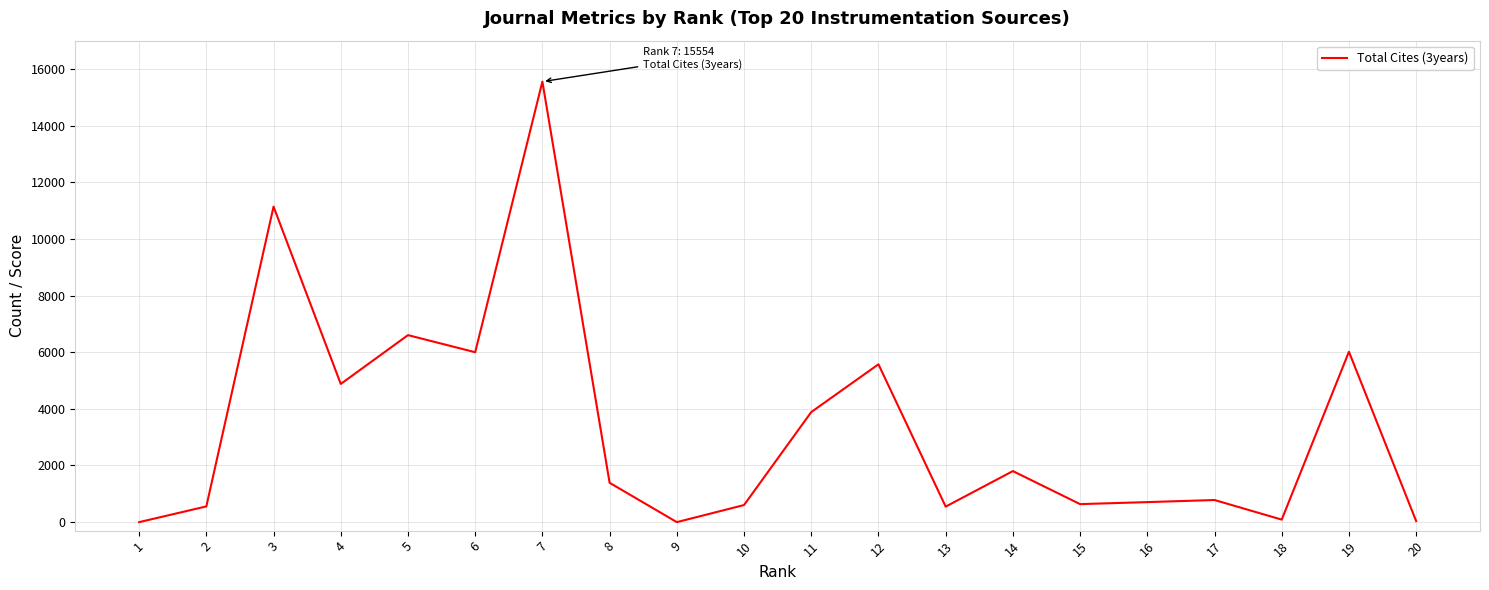

Count the number of data series in this chart.

1